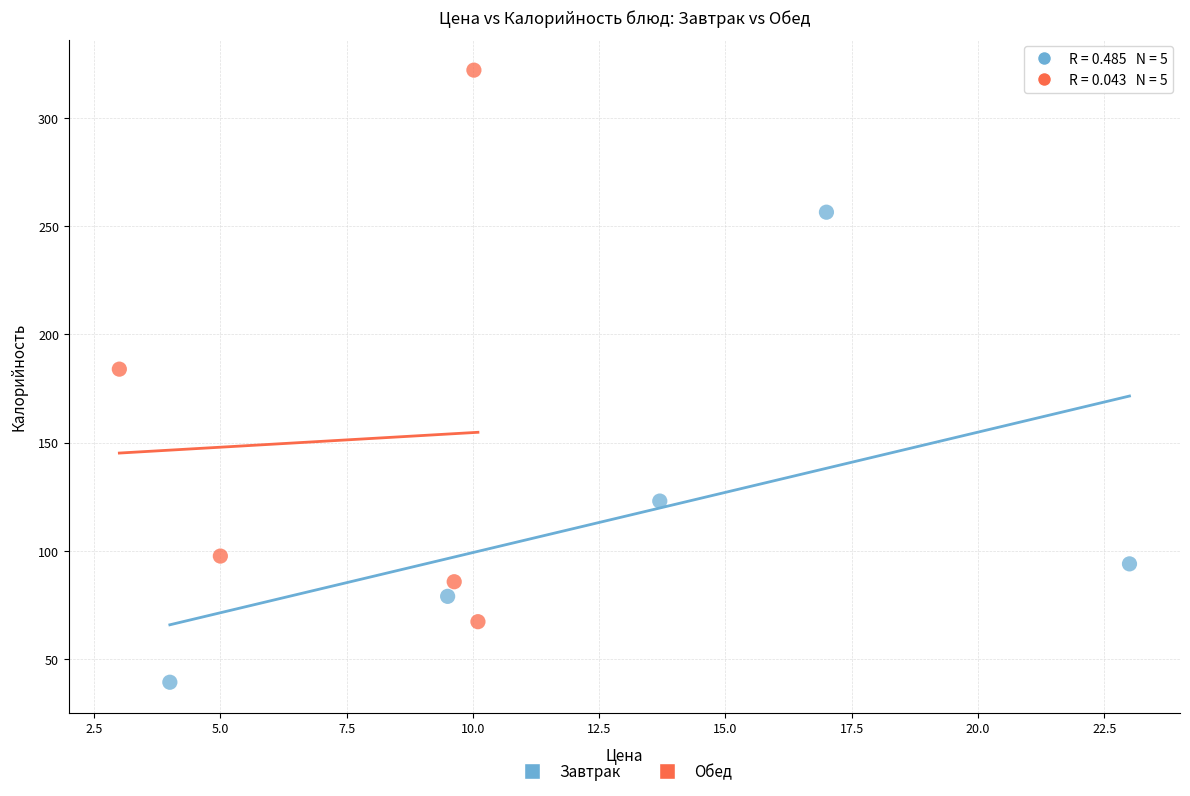

Which series reaches the maximum Y coordinate?

Обед